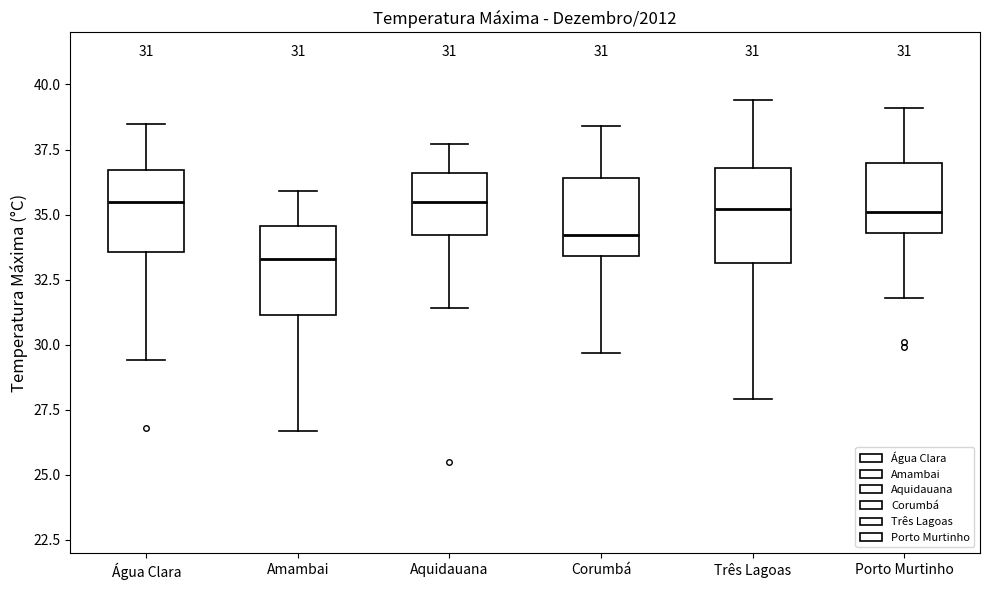

Which box's median line is the lowest?

Amambai